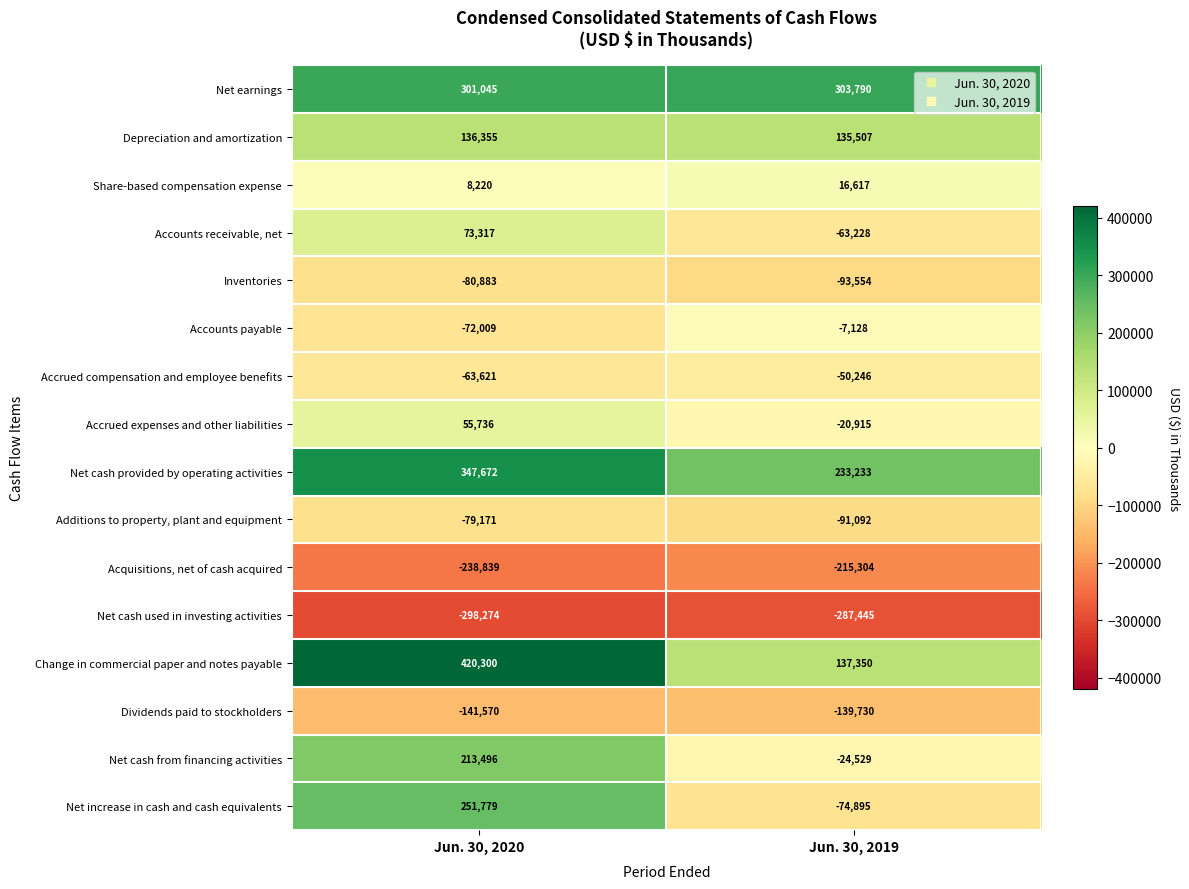

How many values in Accrued expenses and other liabilities are below zero?

1